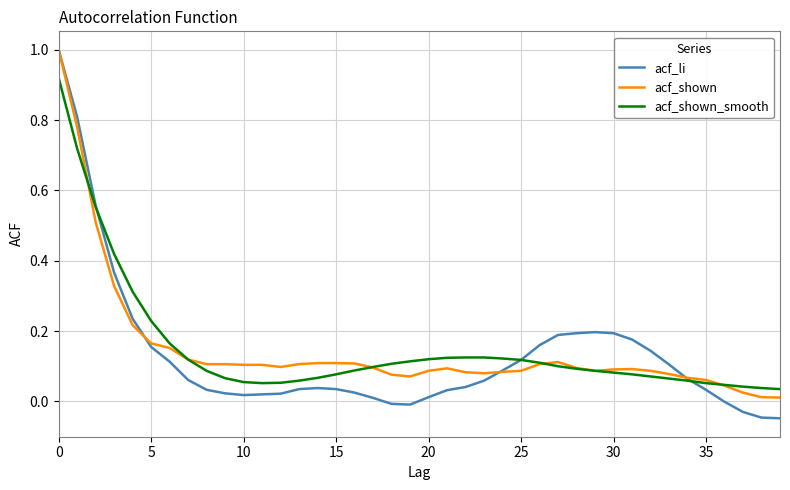

What is the highest value of the acf_shown series?

1.0